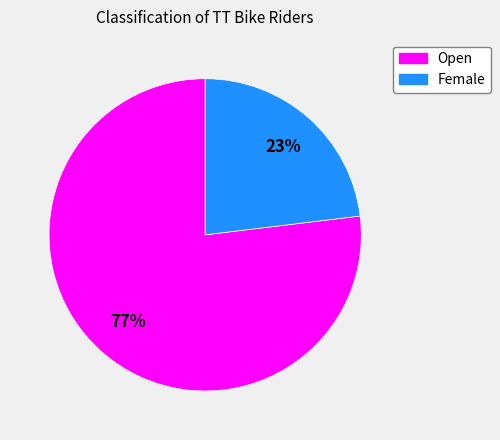

Is the sum of Female and Open greater than half?

Yes